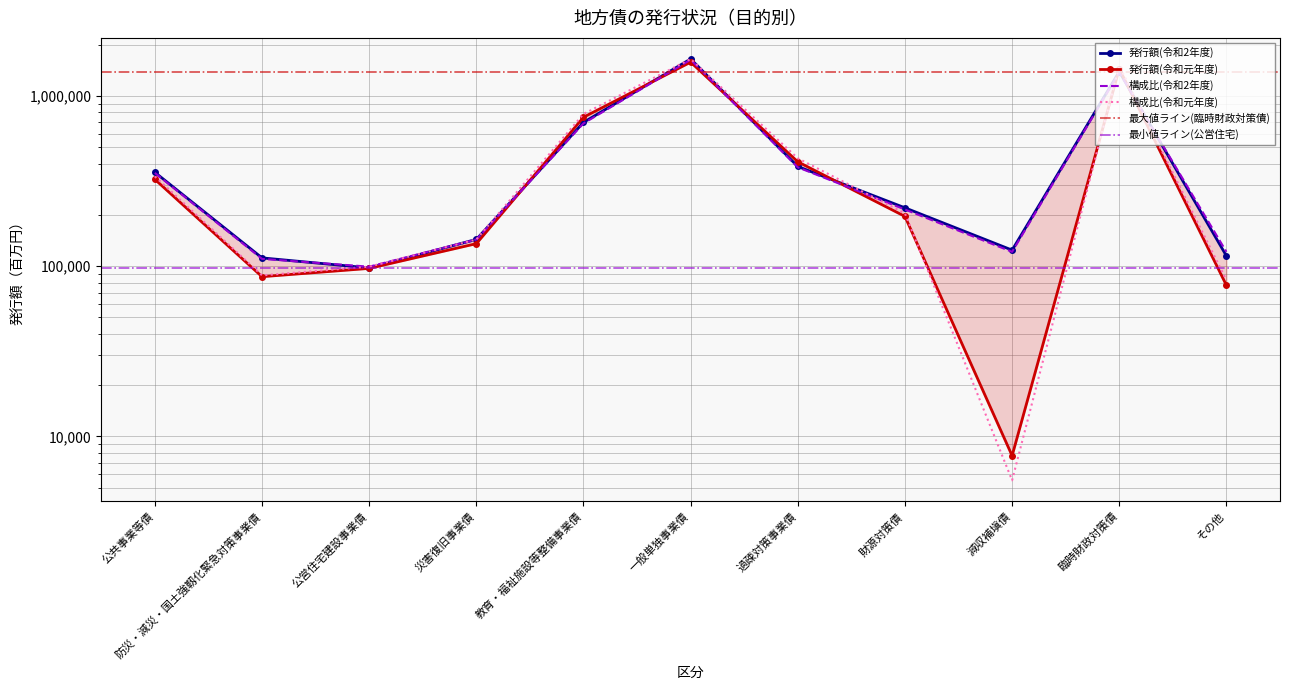

At which label does 発行額(令和2年度) reach its peak?

一般単独事業債